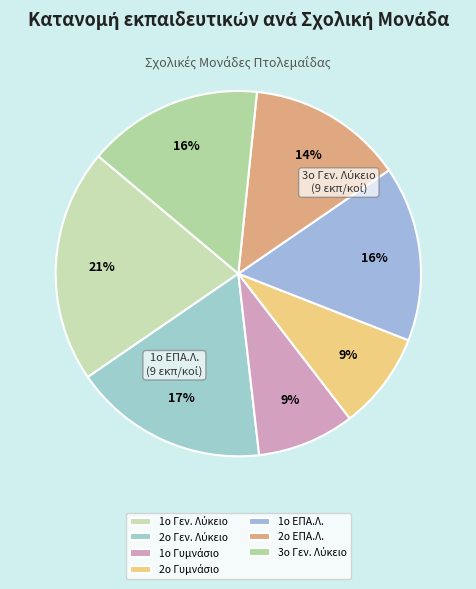

Rank the categories by value from lowest to highest.

1ο Γυμνάσιο Πτολεμαΐδας, 2ο Γυμνάσιο Πτολεμαΐδας, 2ο ΕΠΑ.Λ. Πτολεμαΐδας, 1ο ΕΠΑ.Λ. Πτολεμαΐδας, 3ο Γενικό Λύκειο Πτολεμαΐδας, 2ο Γενικό Λύκειο Πτολεμαΐδας, 1ο Γενικό Λύκειο Πτολεμαΐδας